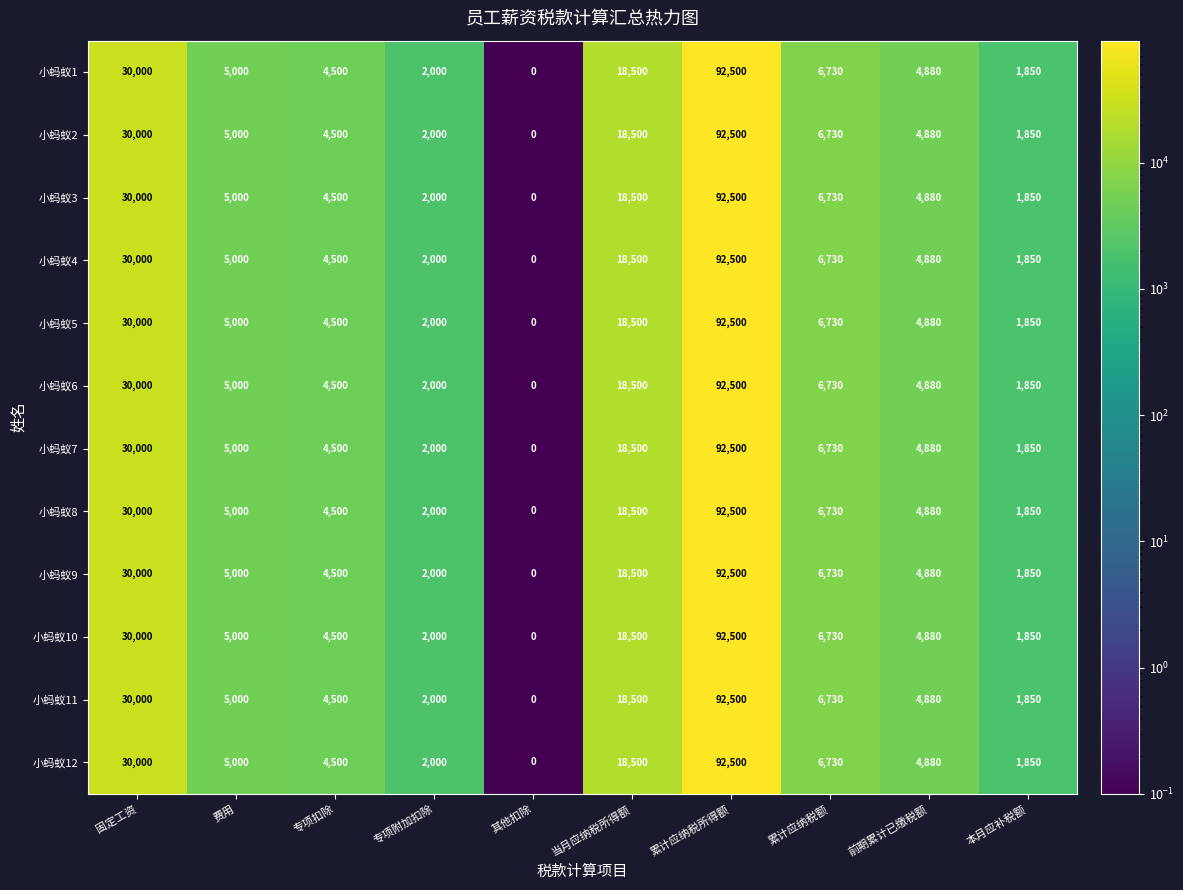

Where does the 小蚂蚁3 series first go above 5000?

固定工资